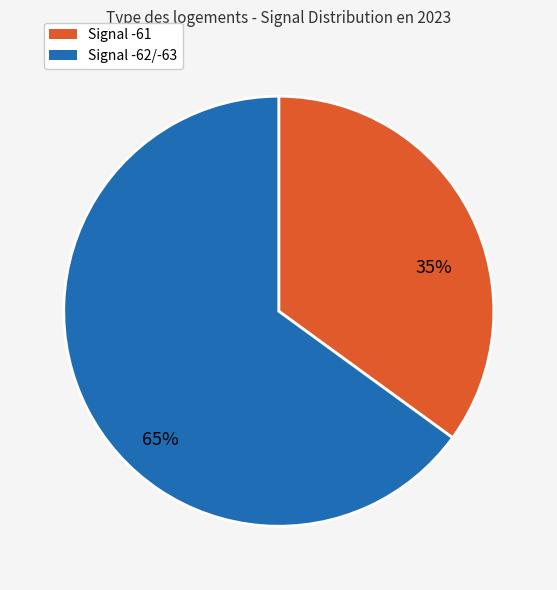

Between Signal -62/-63 and Signal -61, which is larger?

Signal -62/-63